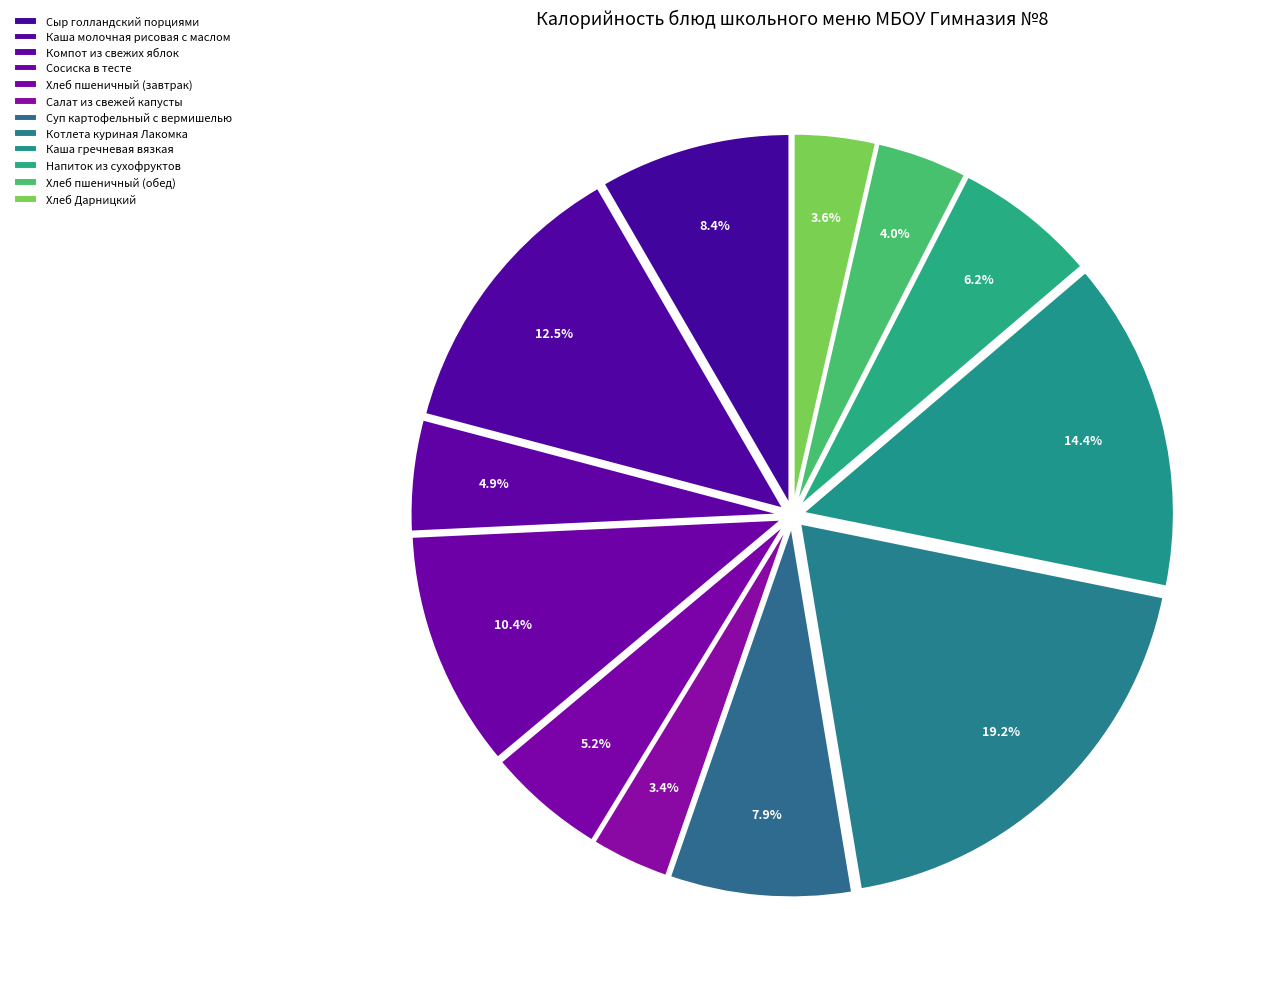

Does any single category account for the majority?

No